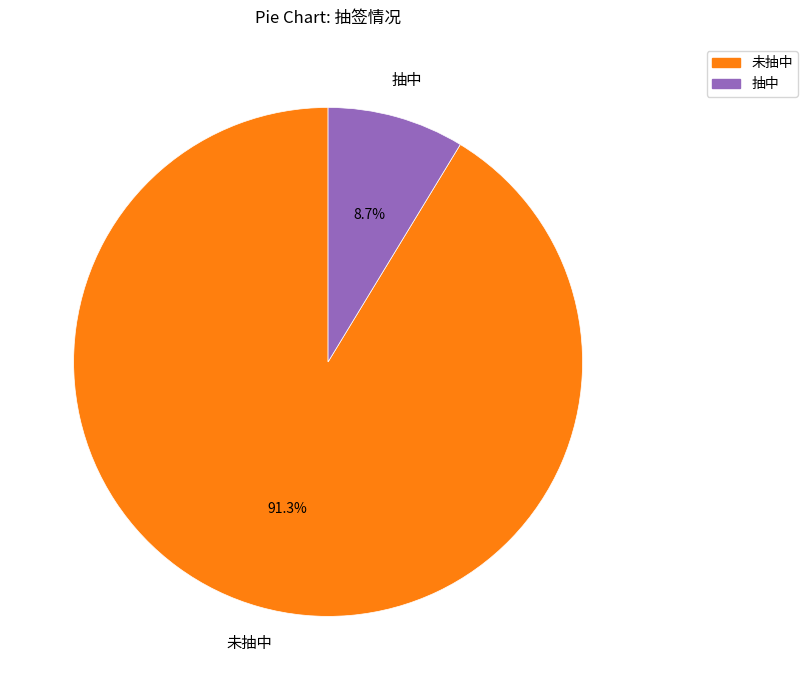

To the nearest percent, what percentage of the pie is 未抽中?

91%